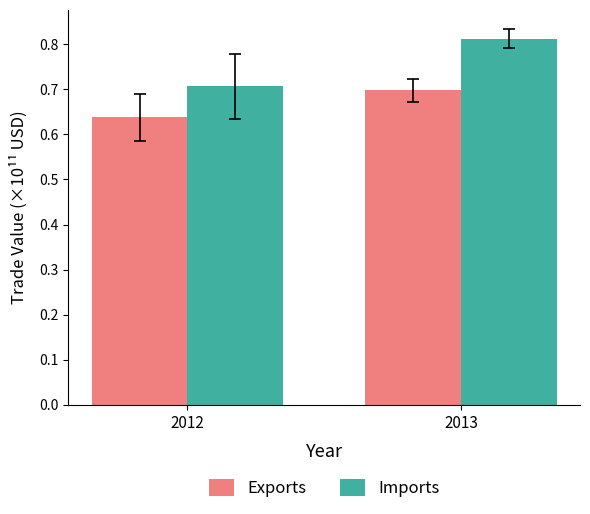

What is the spread (max minus min) of values at 2012?

0.1